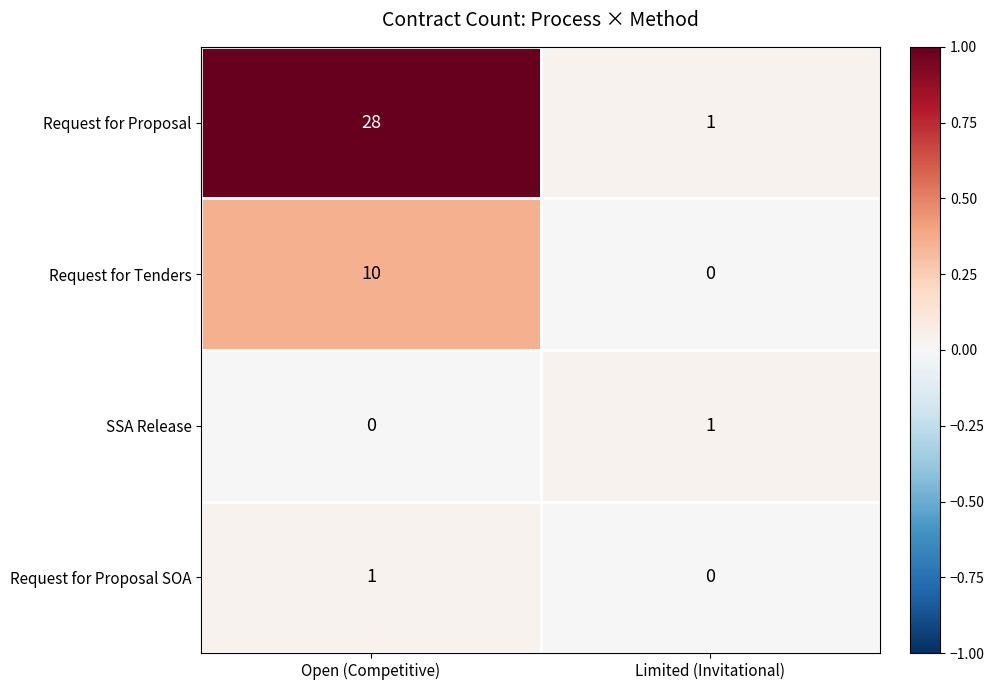

What is the total value across all series at Limited (Invitational)?

2